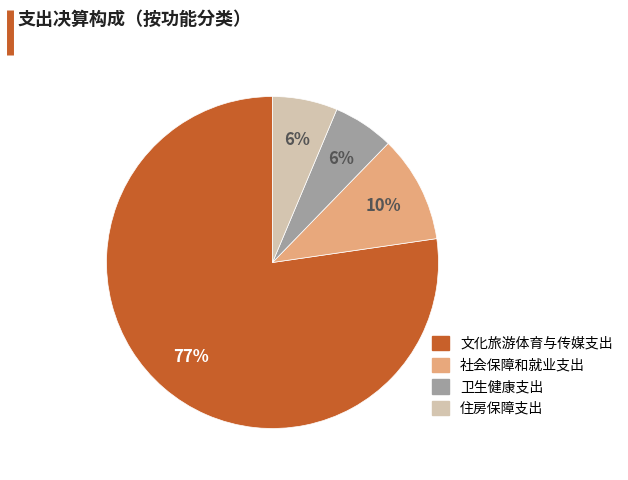

Between 住房保障支出 and 文化旅游体育与传媒支出, which is larger?

文化旅游体育与传媒支出